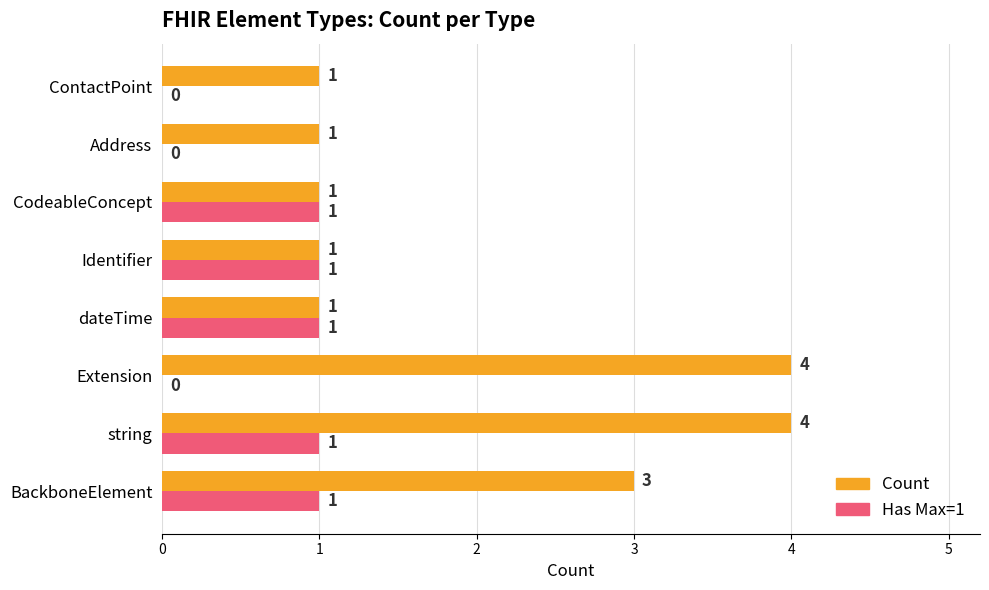

What is the maximum value shown in the chart?

4